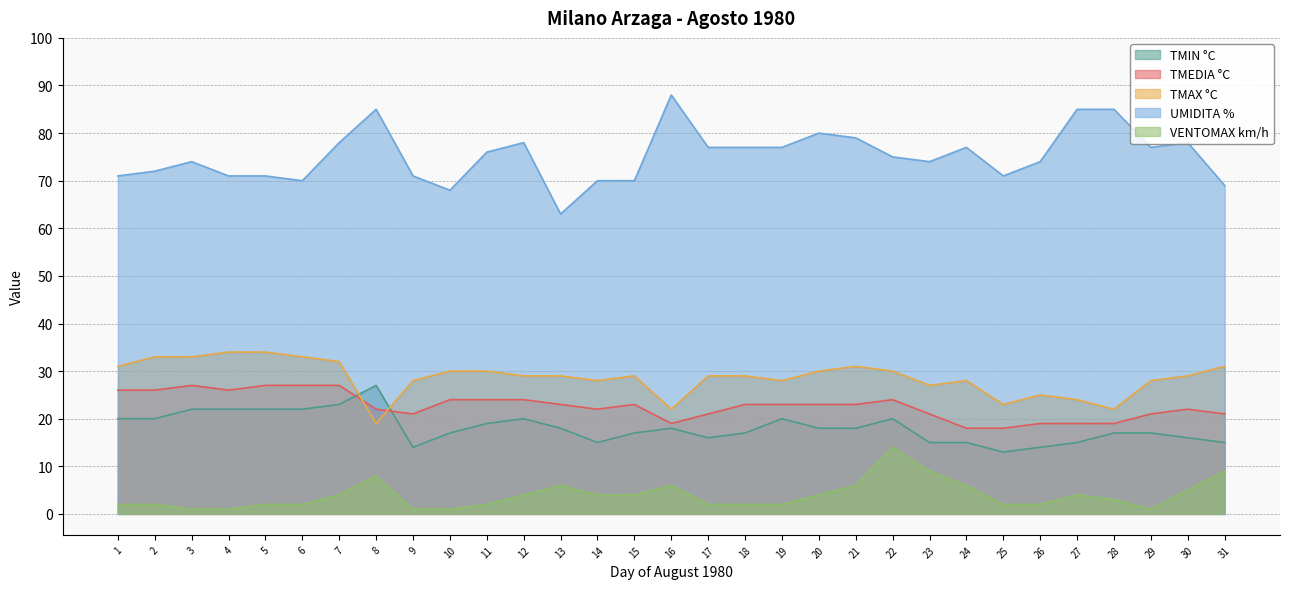

Rank the categories by TMAX °C value from lowest to highest.

8, 16, 28, 25, 27, 26, 23, 9, 14, 19, 24, 29, 12, 13, 15, 17, 18, 30, 10, 11, 20, 22, 1, 21, 31, 7, 2, 3, 6, 4, 5